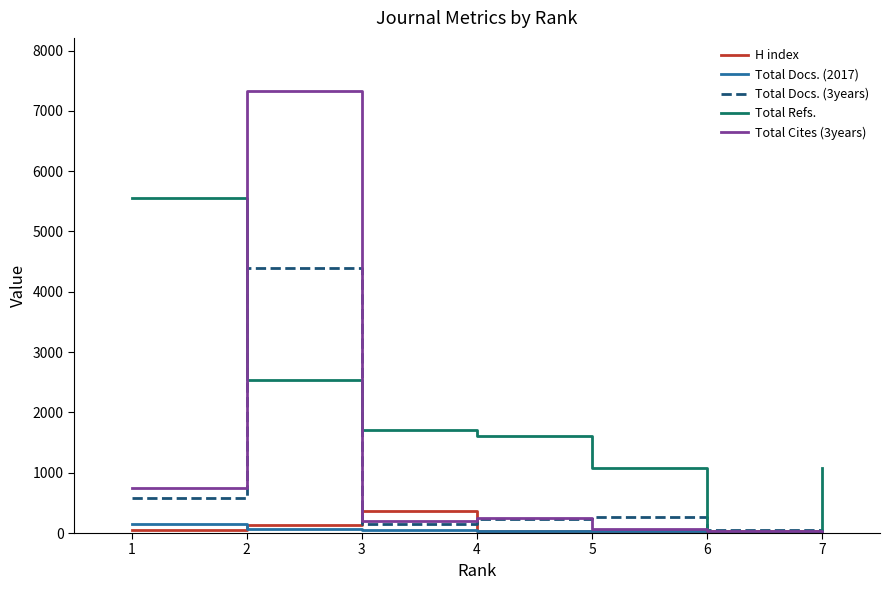

The value of Total Cites (3years) at 7 is -3512. True or false?

False